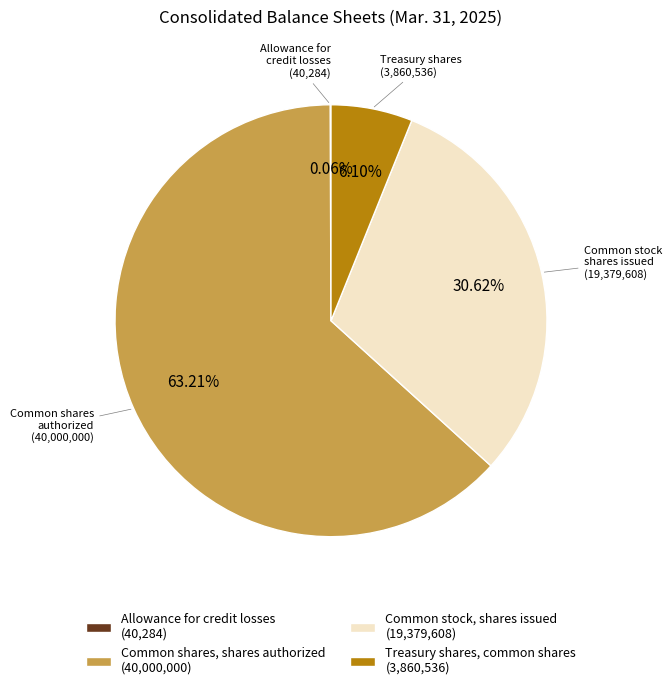

Is there any slice that represents more than half of the pie?

Yes